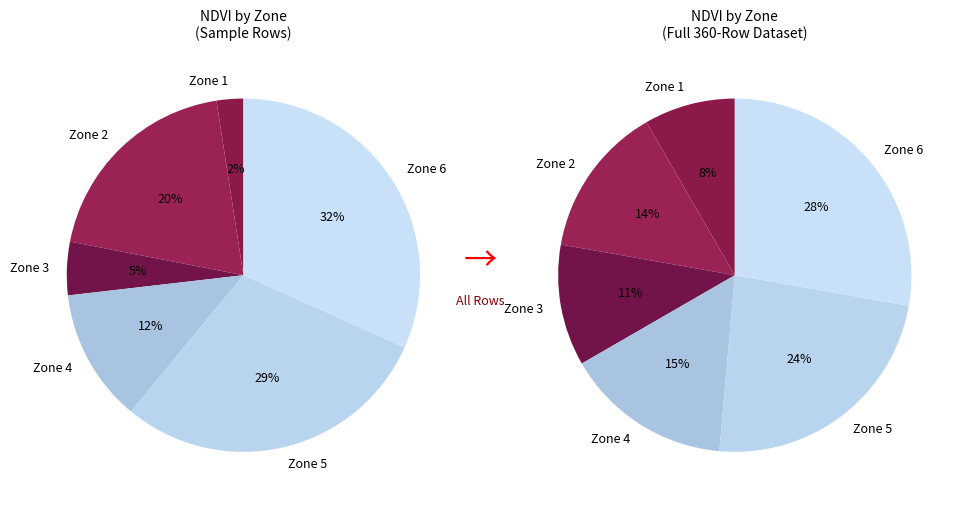

Which category has the biggest portion of the pie?

Zone 6